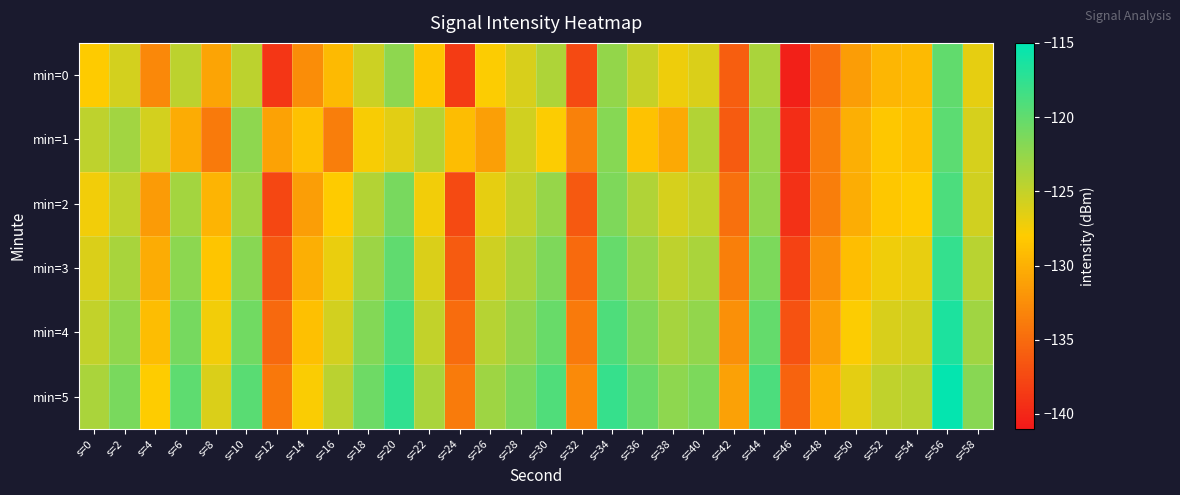

What is the spread (max minus min) of values at s=8?

7.9